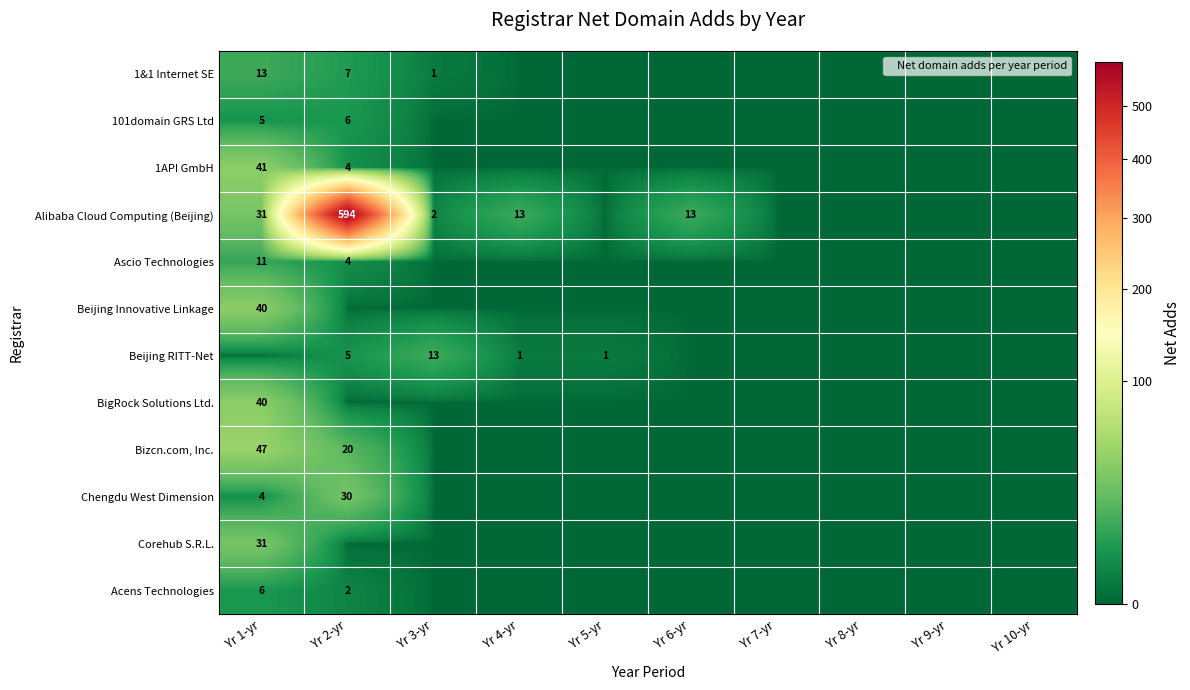

The 1API GmbH series shows -21 at Yr 8-yr. True or false?

False